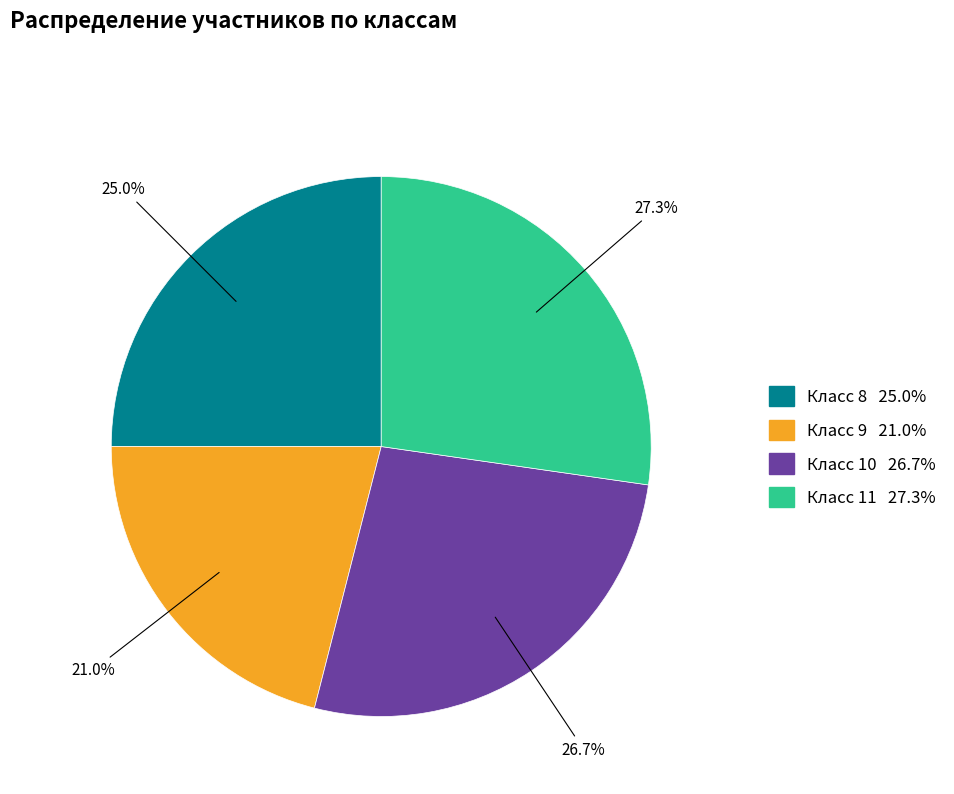

The Класс 11 slice represents 16% of the pie. True or false?

False